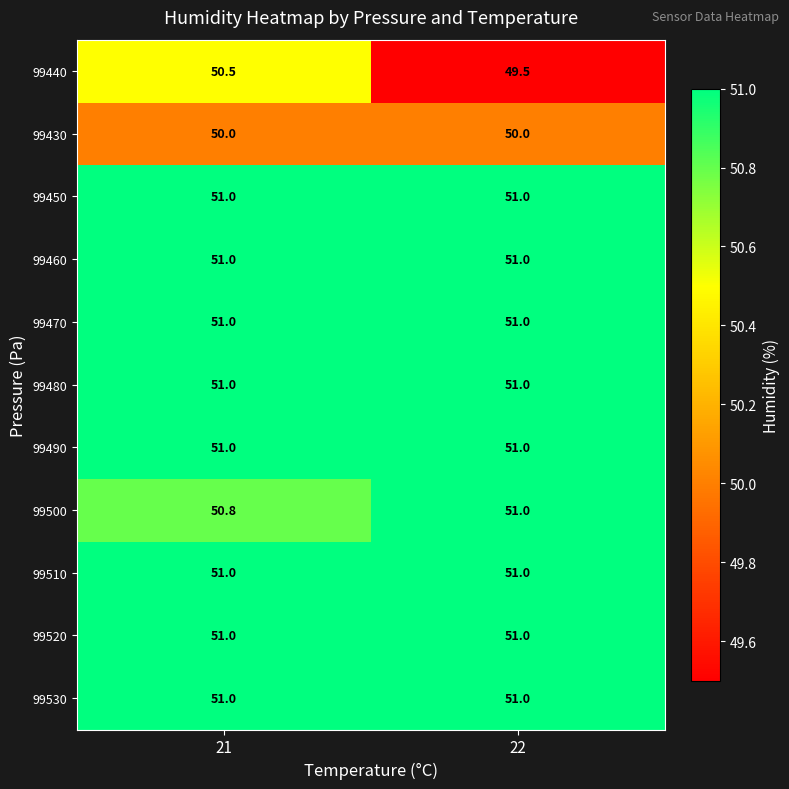

What is the total value across all series at 22?

558.5